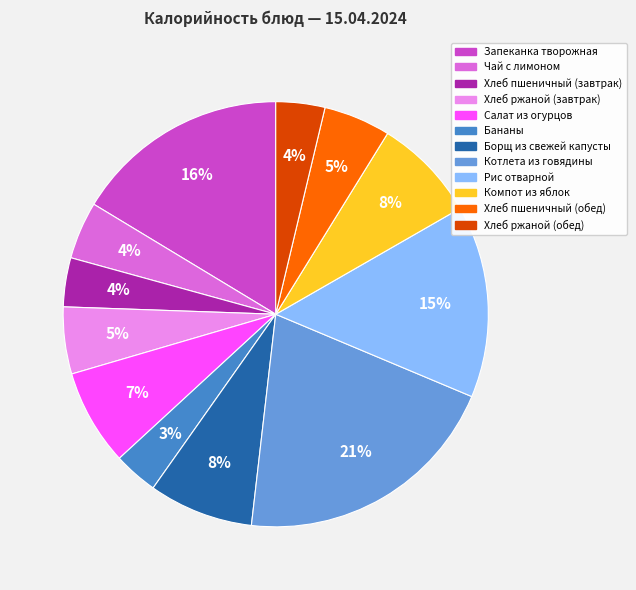

What percentage is the Хлеб пшеничный (обед) slice, to the nearest percent?

5%